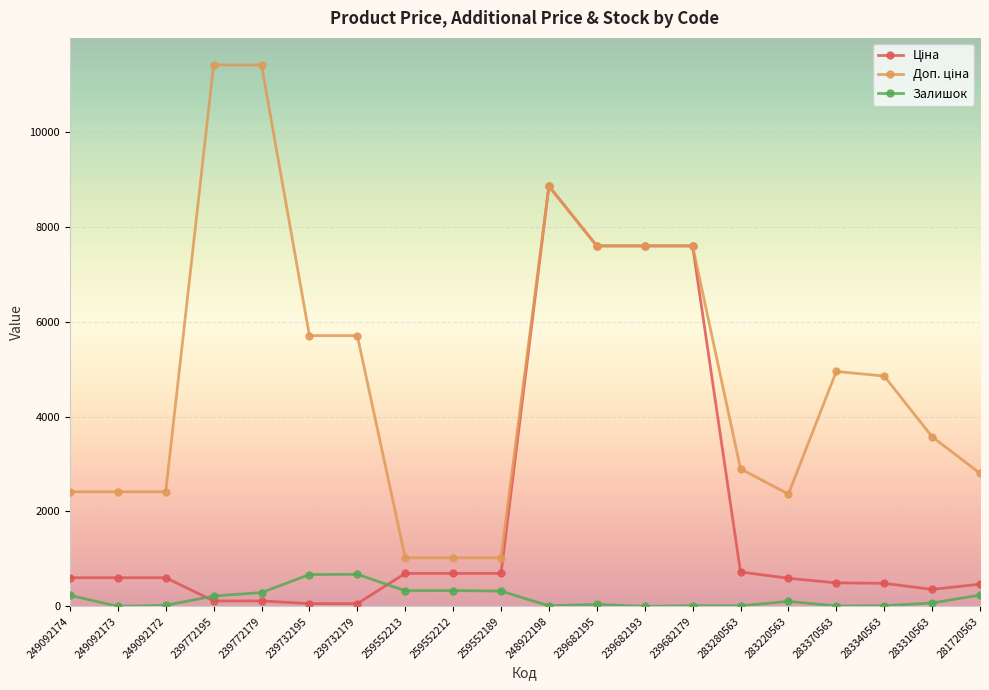

What is the spread (max minus min) of values at 259552212?

691.6